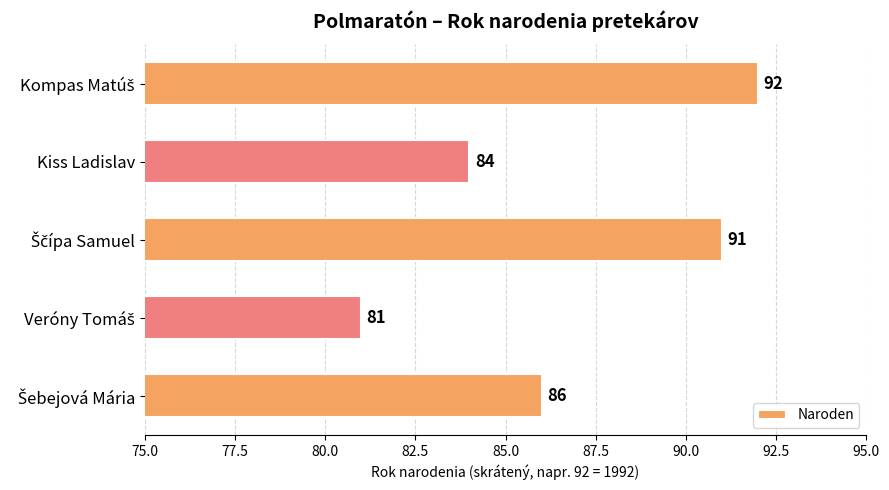

What is the maximum value shown in the chart?

92